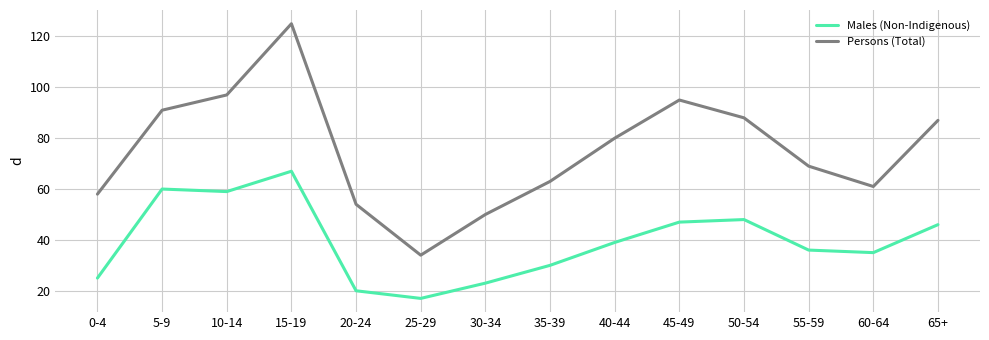

What is the minimum value shown in the chart?

17